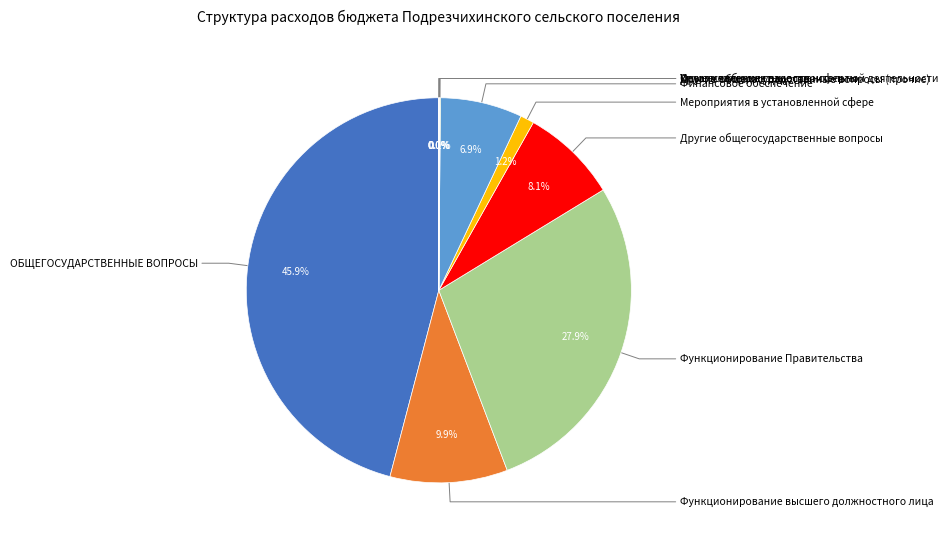

Is there a majority slice in this chart?

No